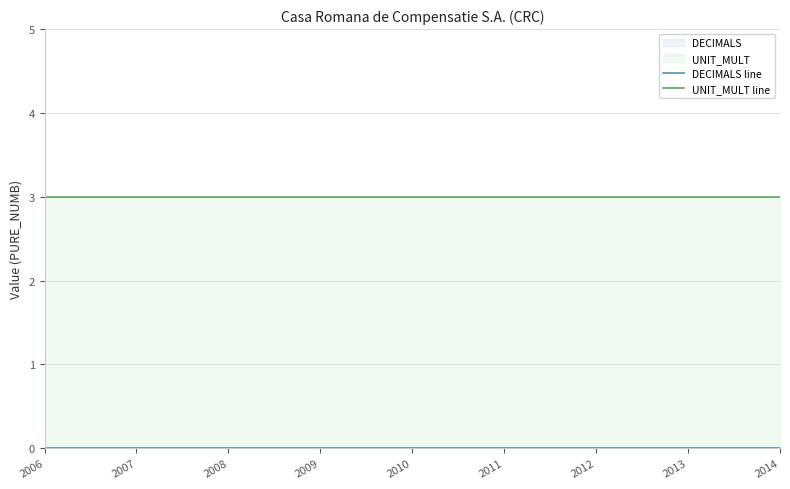

At how many categories does at least one series exceed 0?

9